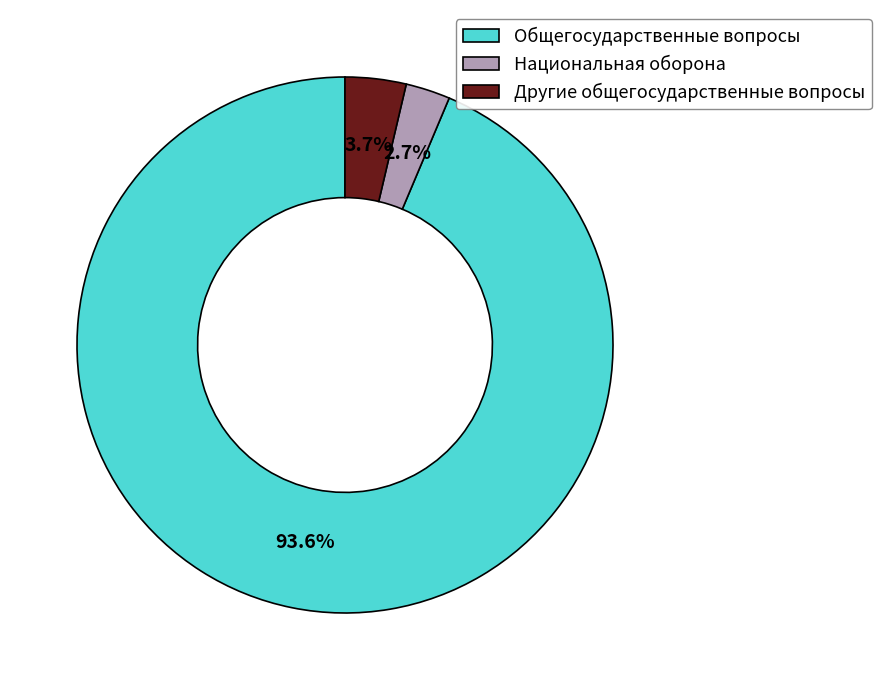

What percentage do Другие общегосударственные вопросы and Национальная оборона together represent?

6.4%